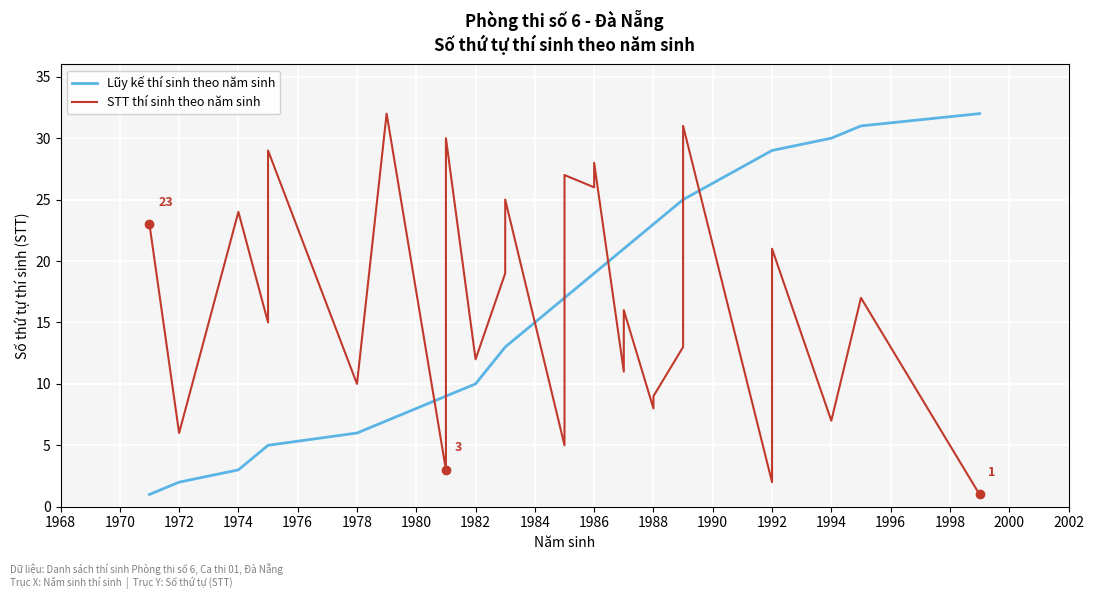

Which series has the widest spread of values?

Cumulative Candidates